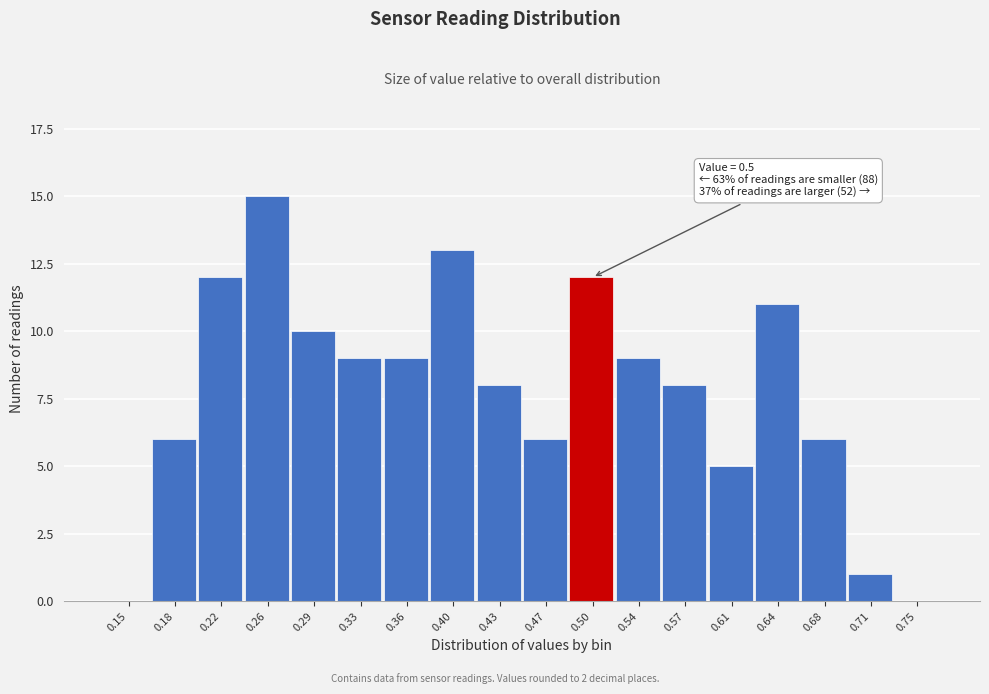

Reading left to right, list all the values displayed in this chart.

0.15=0	0.18=6	0.22=12	0.26=15	0.29=10	0.33=9	0.36=9	0.40=13	0.43=8	0.47=6	0.50=12	0.54=9	0.57=8	0.61=5	0.64=11	0.68=6	0.71=1	0.75=0